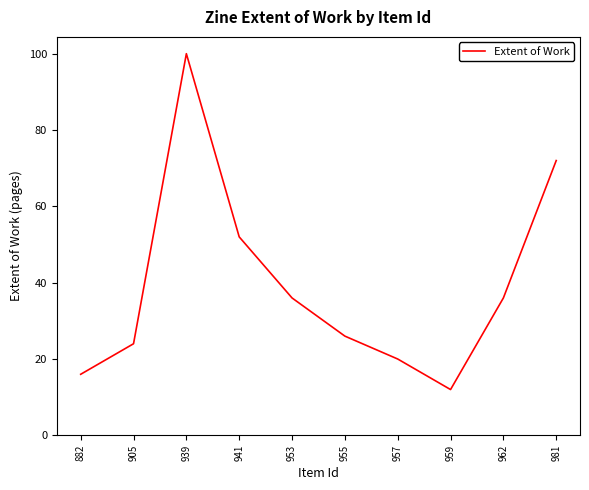

True or false: the data shows 12 at 959.

True